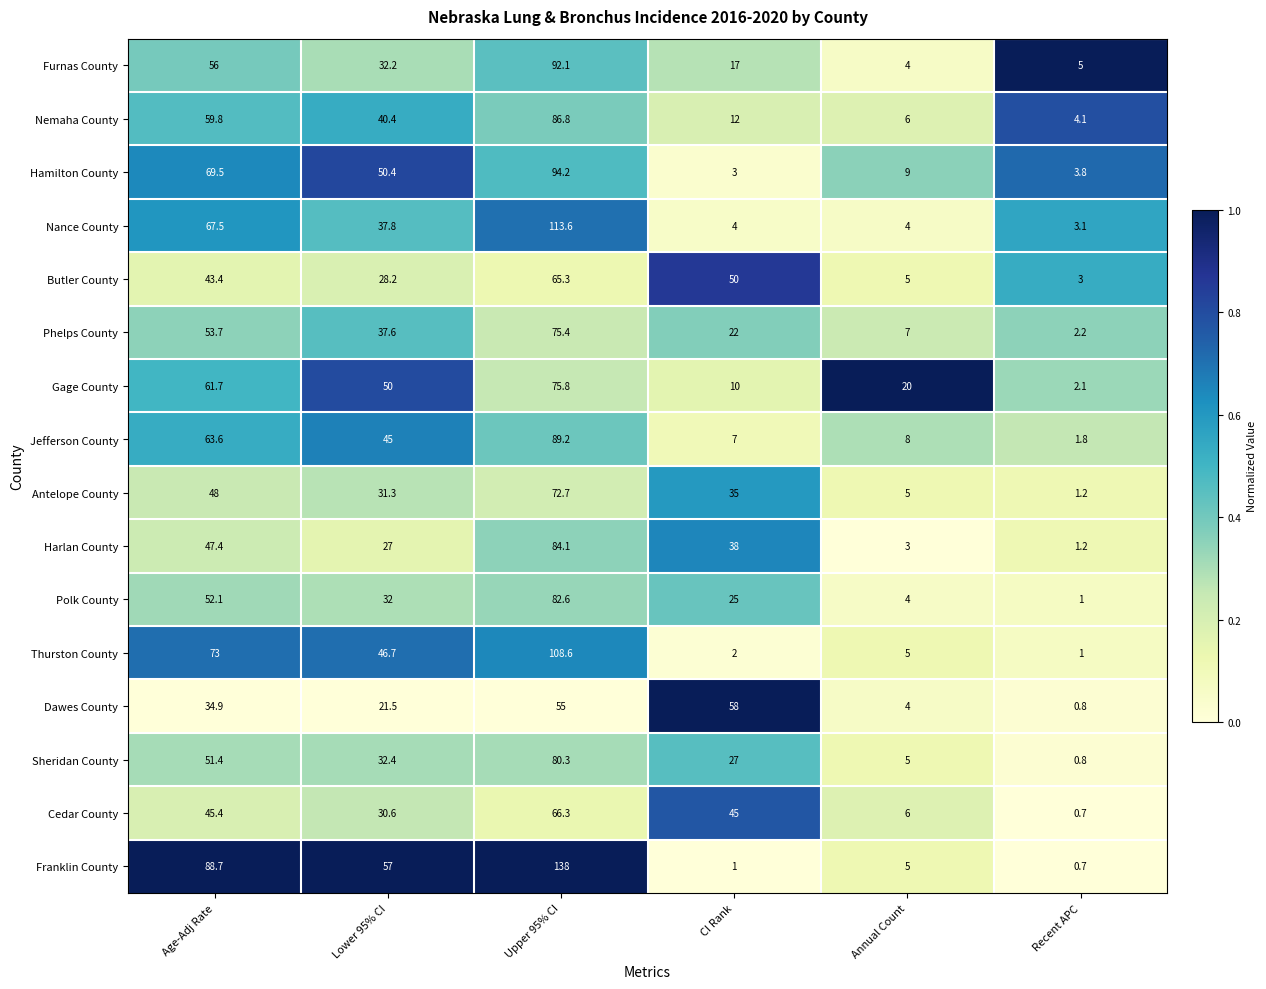

Which series has the largest total across all categories?

Franklin County